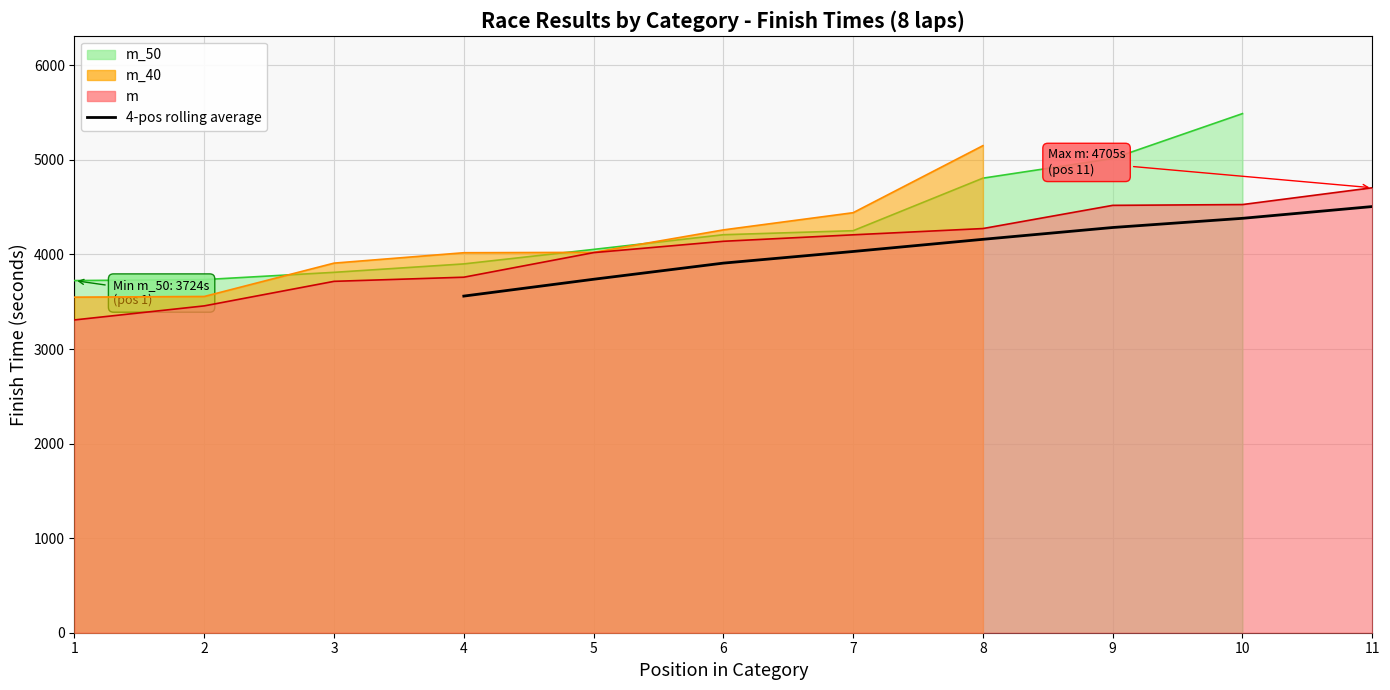

True or false: the data shows 7088.5 at 7.

False